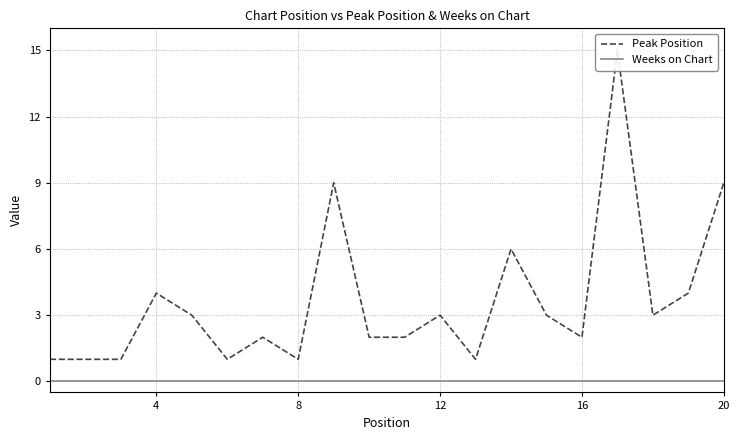

Reading right to left, extract all data points from this chart.

Peak Position: 9	4	3	15	2	3	6	1	3	2	2	9	1	2	1	3	4	1	1	1
Weeks on Chart: 0	0	0	0	0	0	0	0	0	0	0	0	0	0	0	0	0	0	0	0